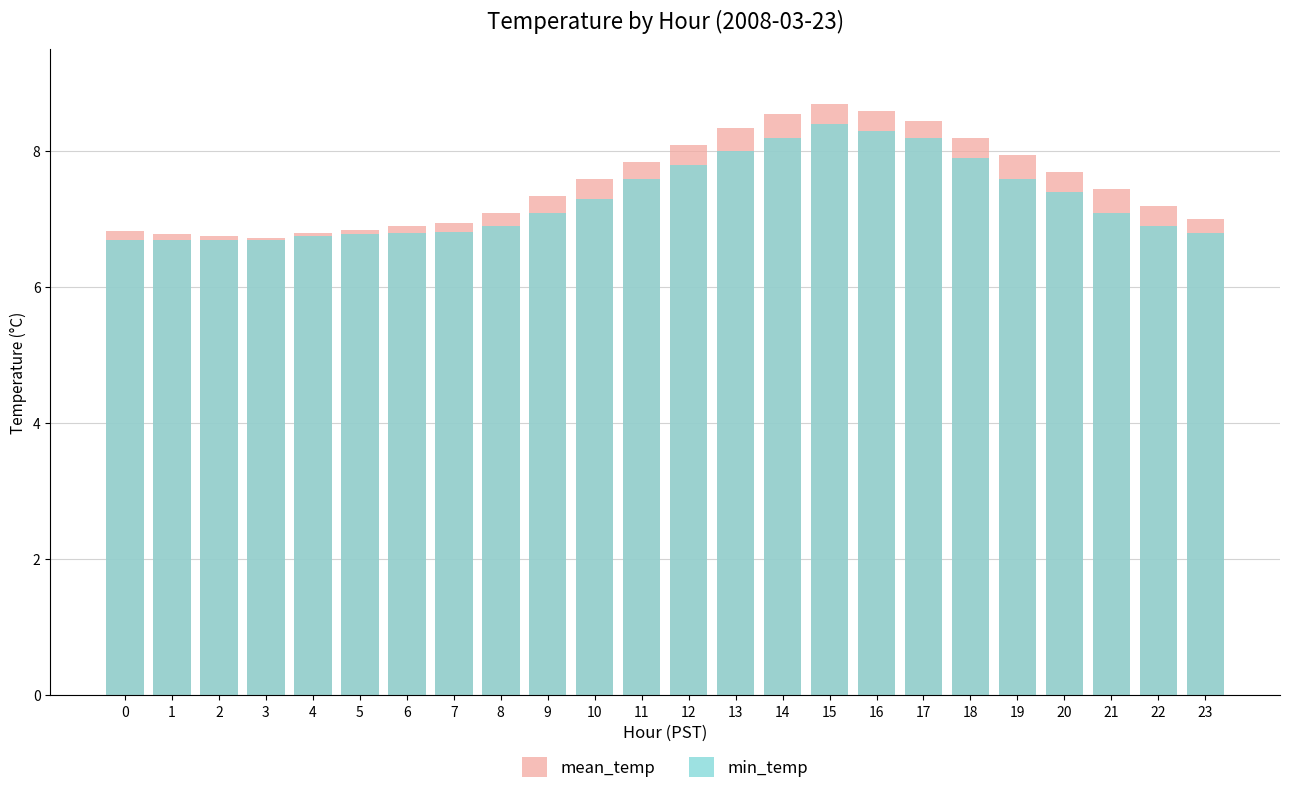

Which series has the largest range (max minus min)?

mean_temp